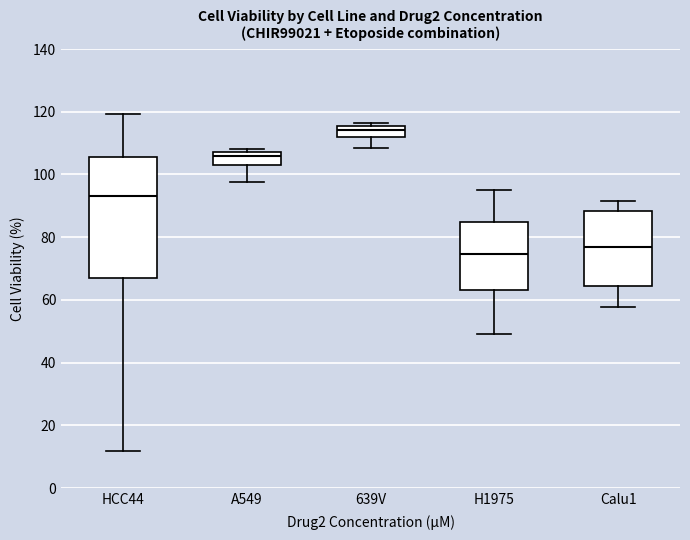

Which box has the highest median line?

639V